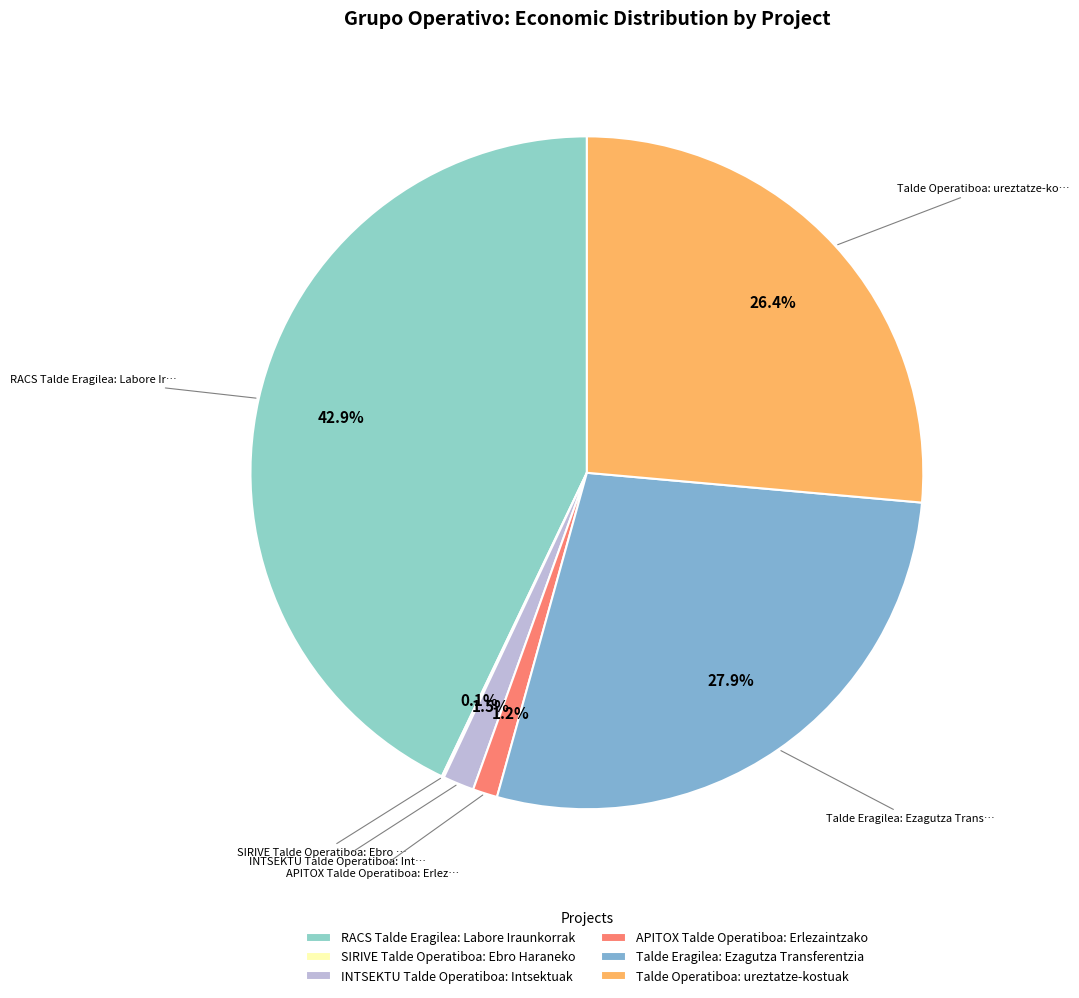

The SIRIVE Talde Operatiboa: Ebro Haraneko slice represents 0% of the pie. True or false?

True